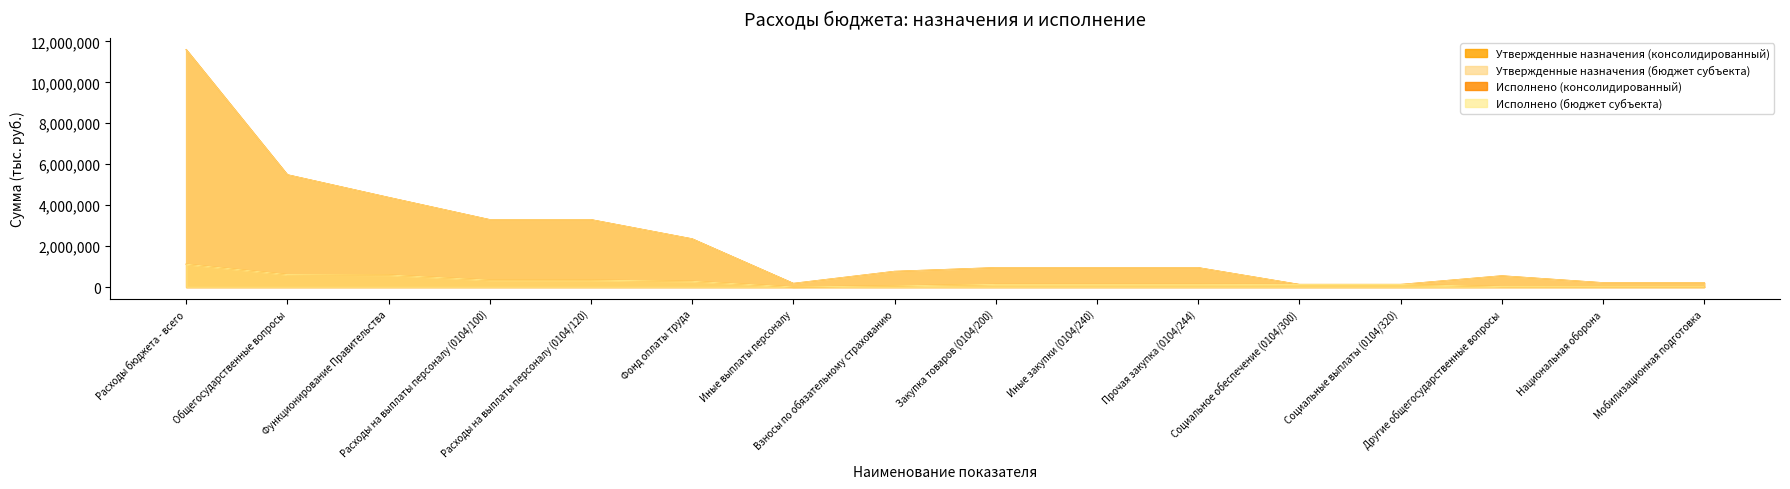

What value does the Утвержденные назначения (бюджет субъекта) series have at Мобилизационная подготовка?

208200.0